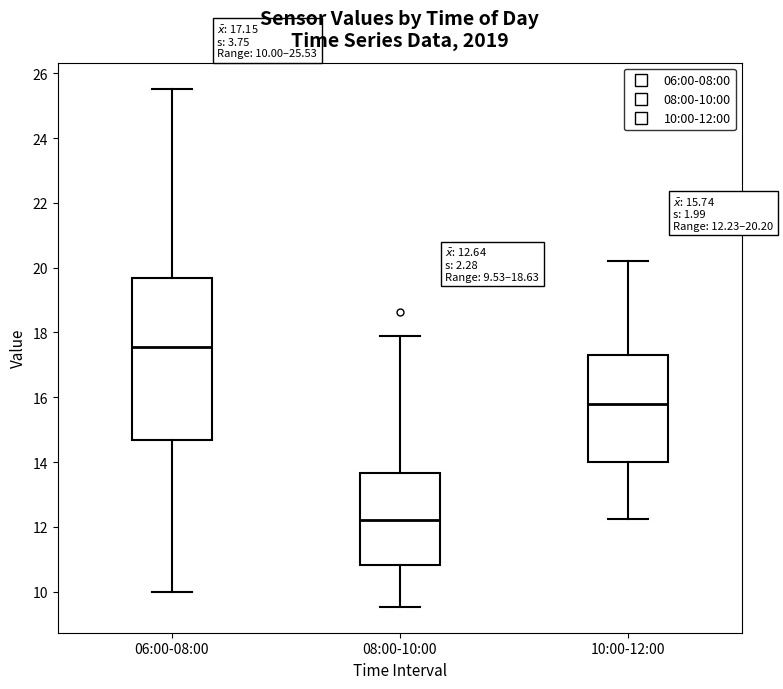

Which box's median line is the highest?

06:00-08:00